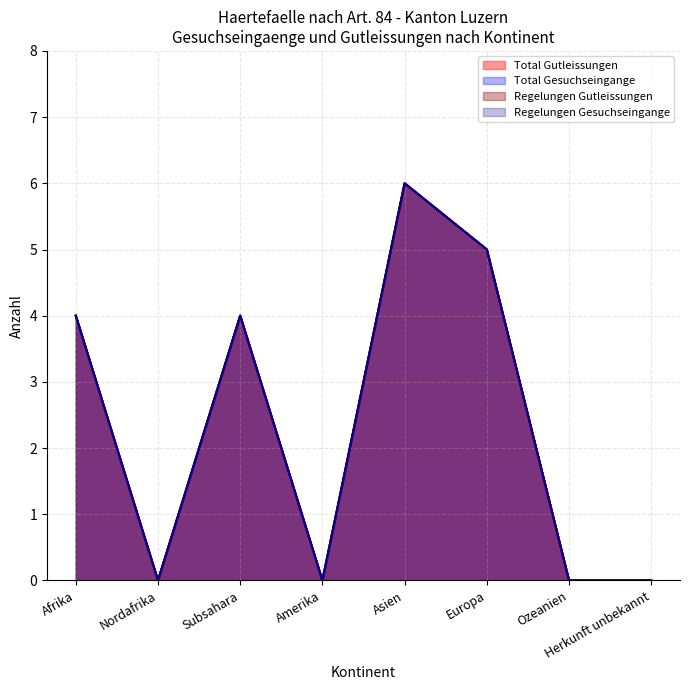

Reading left to right, extract all data points from this chart.

Total Gutleissungen: Afrika=4	Nordafrika=0	Subsahara=4	Amerika=0	Asien=6	Europa=5	Ozeanien=0	Herkunft unbekannt=0
Total Gesuchseingange: Afrika=4	Nordafrika=0	Subsahara=4	Amerika=0	Asien=6	Europa=5	Ozeanien=0	Herkunft unbekannt=0
Regelungen Gutleissungen: Afrika=4	Nordafrika=0	Subsahara=4	Amerika=0	Asien=6	Europa=5	Ozeanien=0	Herkunft unbekannt=0
Regelungen Gesuchseingange: Afrika=4	Nordafrika=0	Subsahara=4	Amerika=0	Asien=6	Europa=5	Ozeanien=0	Herkunft unbekannt=0